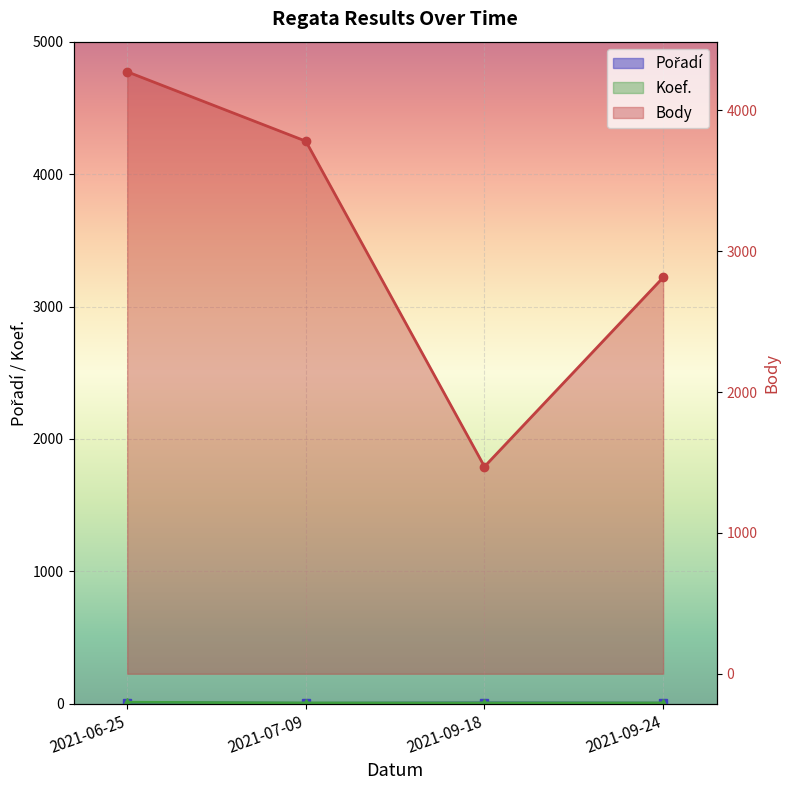

Where is Koef. nearest to the value 9?

2021-07-09